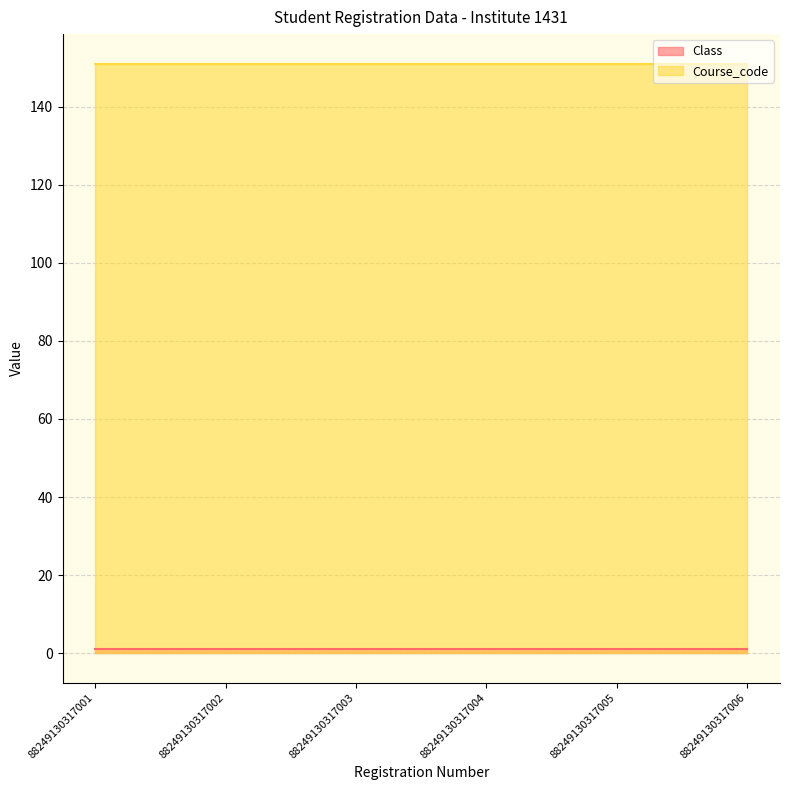

Reading left to right, what are all the values shown in this chart?

Class: 88249130317001=1	88249130317002=1	88249130317003=1	88249130317004=1	88249130317005=1	88249130317006=1
Course_code: 88249130317001=151	88249130317002=151	88249130317003=151	88249130317004=151	88249130317005=151	88249130317006=151